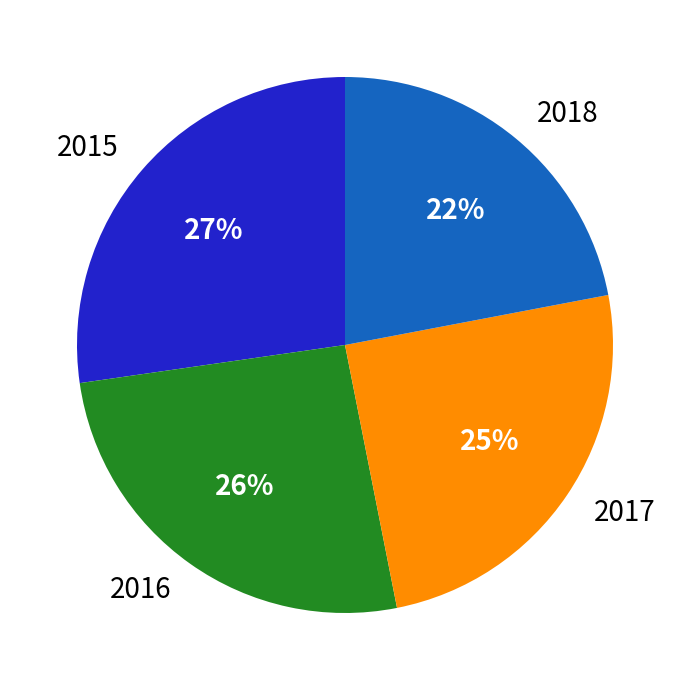

Do 2018 and 2017 together represent more than half of the pie?

No